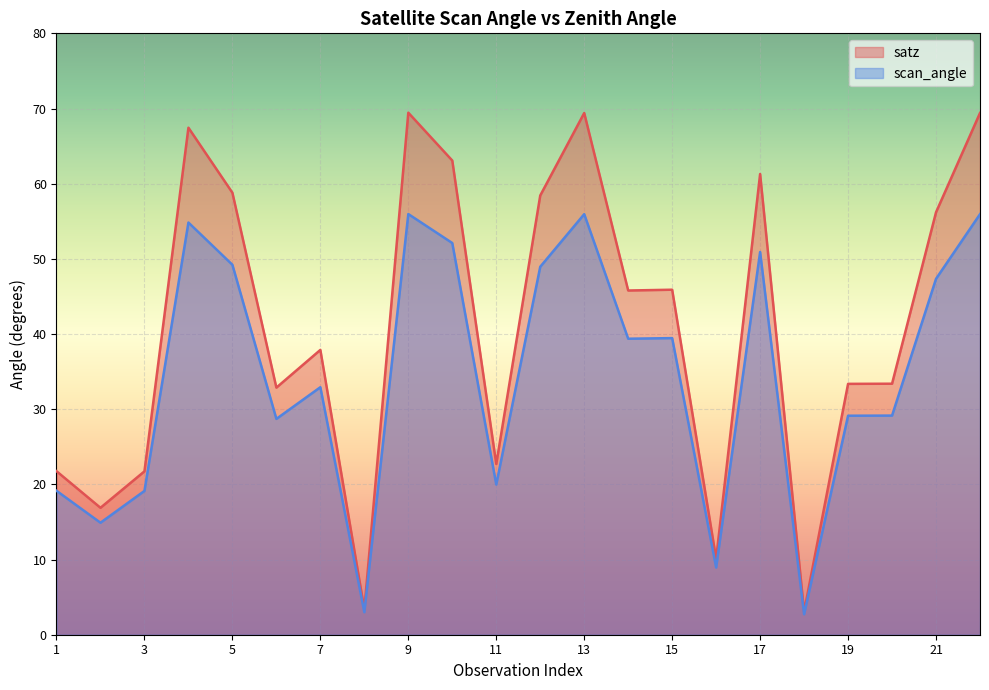

True or false: scan_angle has more than 2 points higher than both neighbors.

True